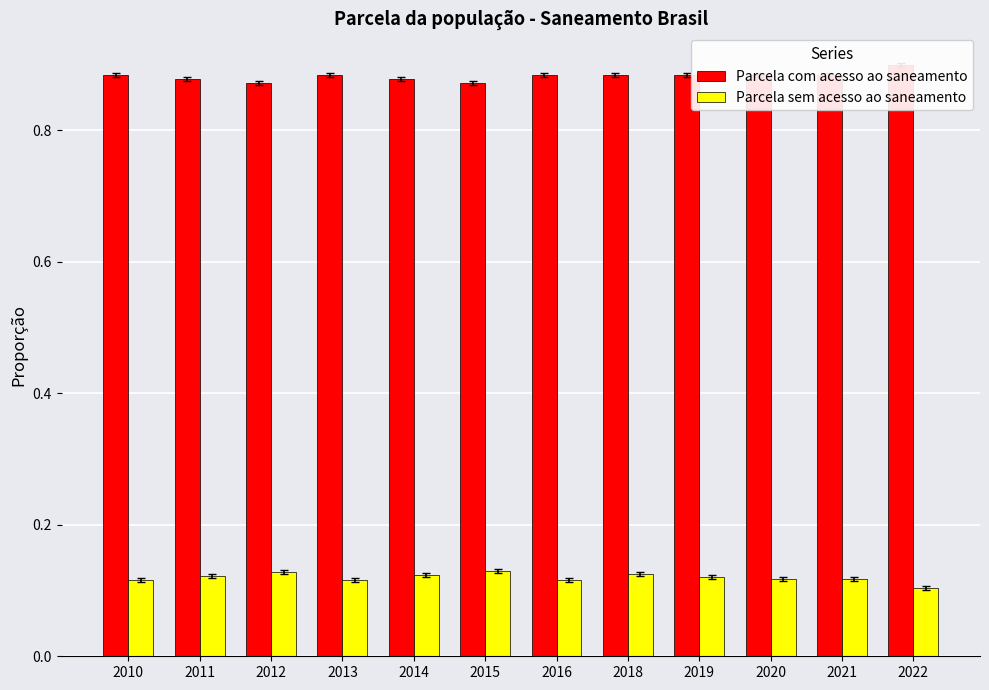

At 2021, list the series in order from largest to smallest.

Parcela com acesso ao saneamento, Parcela sem acesso ao saneamento